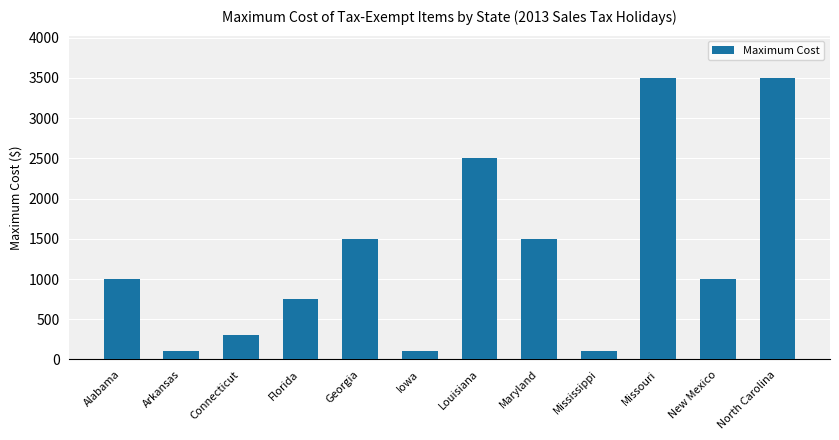

What is the smallest value displayed?

100